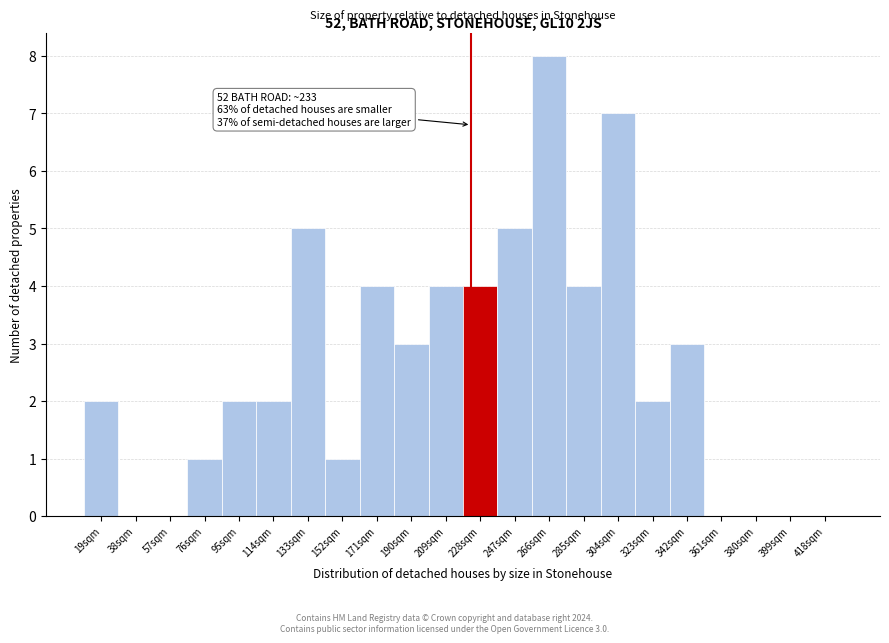

Reading right to left, what are all the values shown in this chart?

418sqm=0	399sqm=0	380sqm=0	361sqm=0	342sqm=3	323sqm=2	304sqm=7	285sqm=4	266sqm=8	247sqm=5	228sqm=4	209sqm=4	190sqm=3	171sqm=4	152sqm=1	133sqm=5	114sqm=2	95sqm=2	76sqm=1	57sqm=0	38sqm=0	19sqm=2